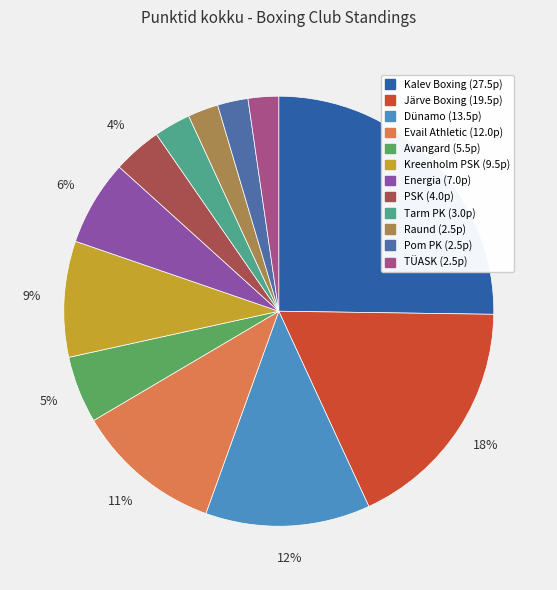

What is the largest slice in the pie chart?

Kalev Boxing